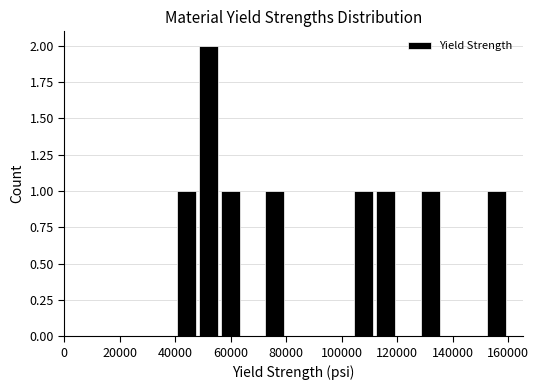

Reading left to right, transcribe this chart: for each bar, give the range it covers on the x-axis and its height. Neither the bar edges nor the heights are printed on the chart, so give them approximately, as read against the axes.

40000 to 48000: 1
48000 to 56000: 2
56000 to 64000: 1
64000 to 72000: 0
72000 to 80000: 1
80000 to 88000: 0
88000 to 96000: 0
96000 to 104000: 0
104000 to 112000: 1
112000 to 120000: 1
120000 to 128000: 0
128000 to 136000: 1
136000 to 144000: 0
144000 to 152000: 0
152000 to 160000: 1